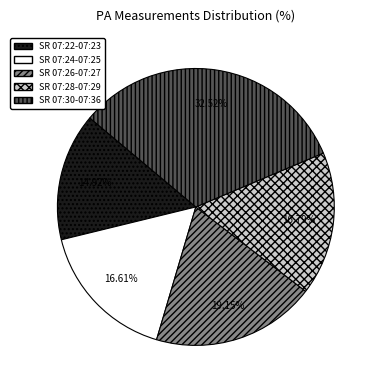

Is there any slice that represents more than half of the pie?

No